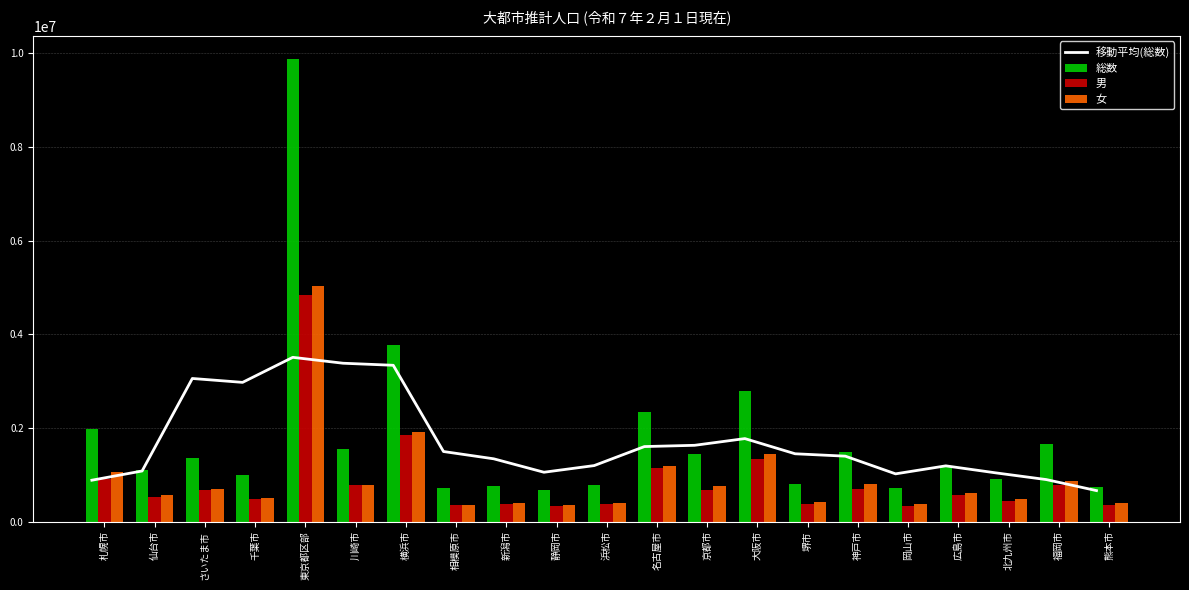

What is the label of the 3rd bar from the right?

北九州市